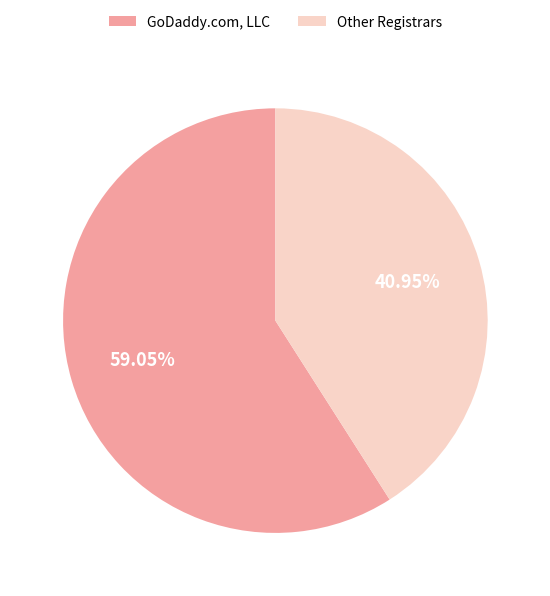

Rank the categories by value from lowest to highest.

Other Registrars, GoDaddy.com, LLC